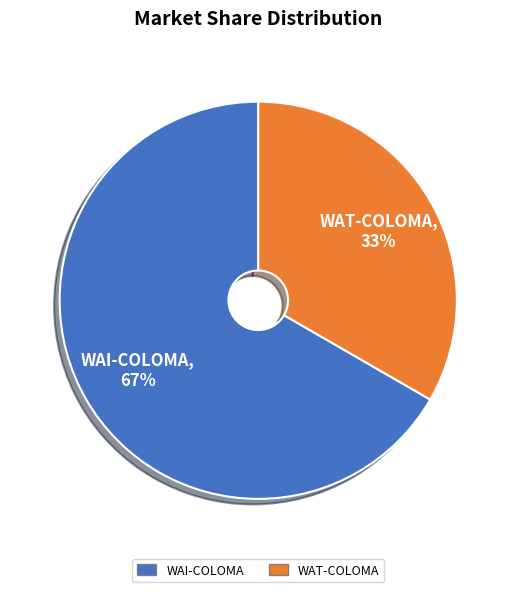

To the nearest percent, what portion does WAT-COLOMA represent?

33%